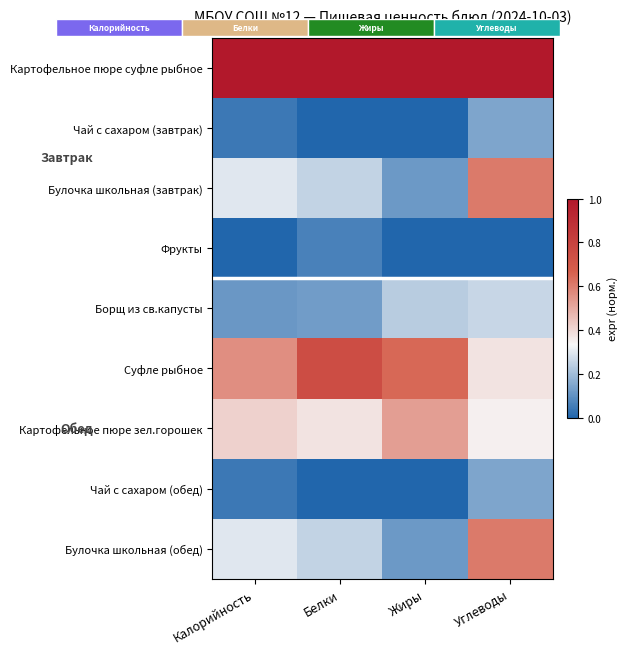

Is it true that Картофельное пюре суфле рыбное equals 1.4 at Калорийность?

False